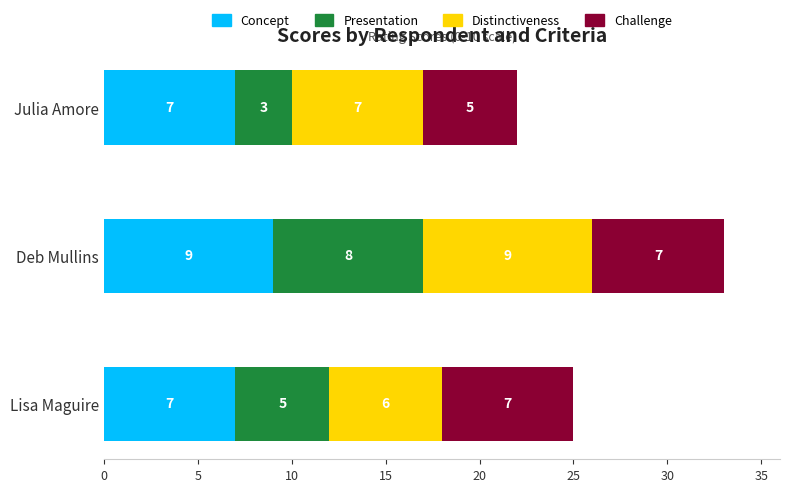

How many series are shown in this chart?

4